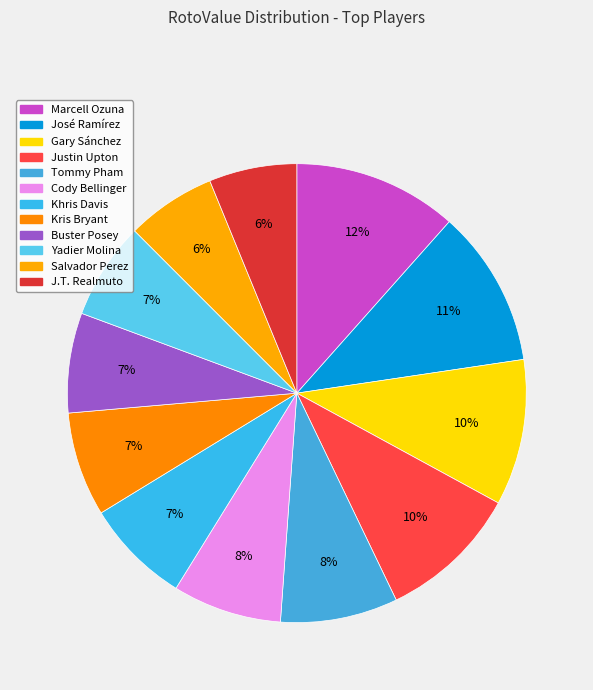

Does Buster Posey represent more than half of the total?

No